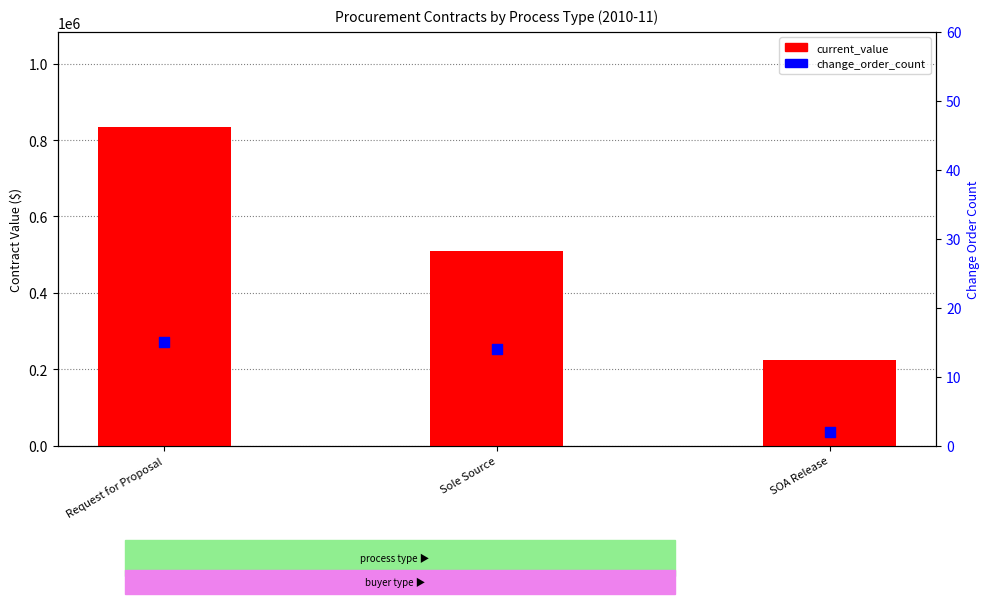

At how many categories does at least one series exceed 242012?

2